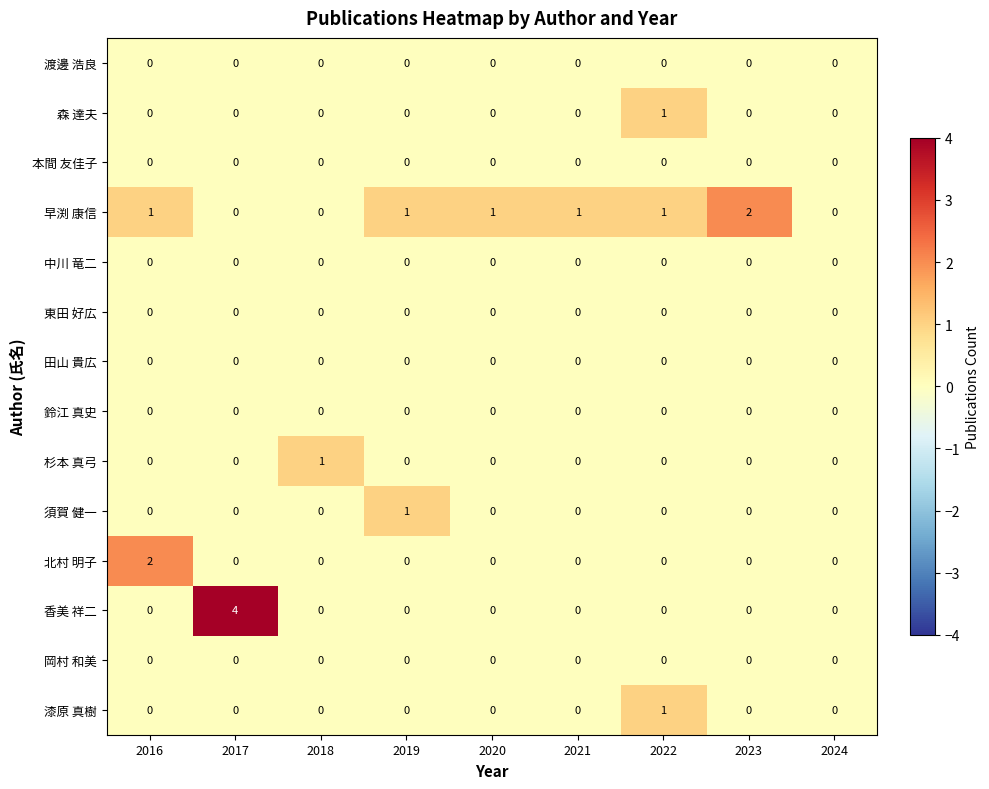

What is the difference between the highest and lowest values at 2019?

1